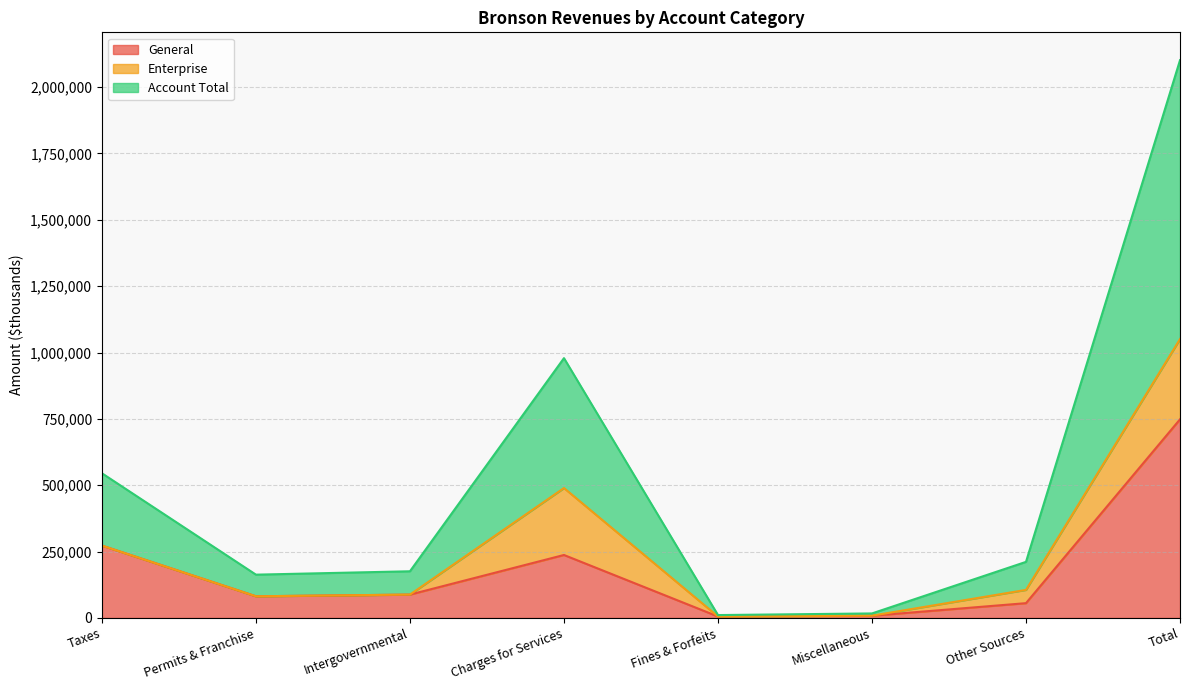

Read the Account Total value at Fines & Forfeits.

5372